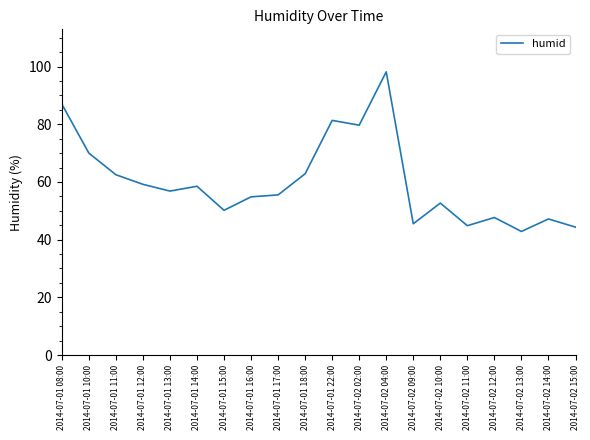

Does the chart display data point markers on the line(s)?

No